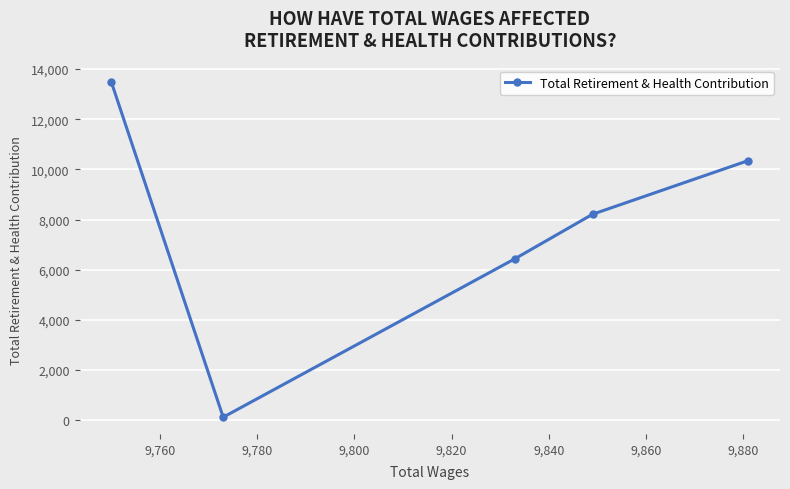

Reading left to right, transcribe all the data shown in this chart.

13473	125	6436	8212	10348